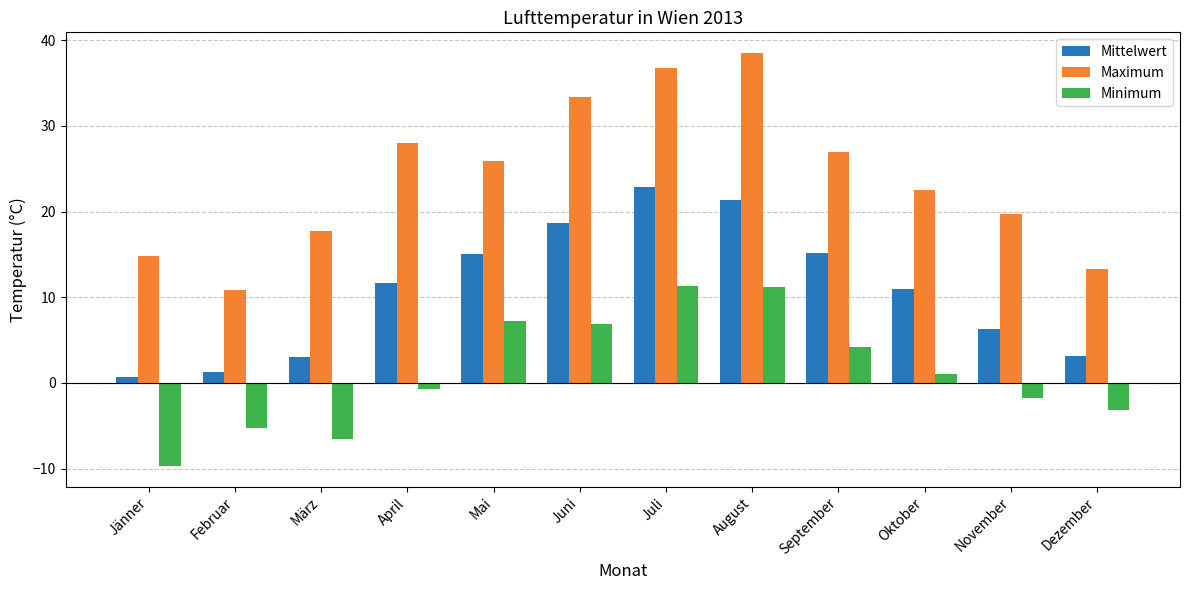

Between Juli and Oktober, which series saw the biggest shift?

Maximum